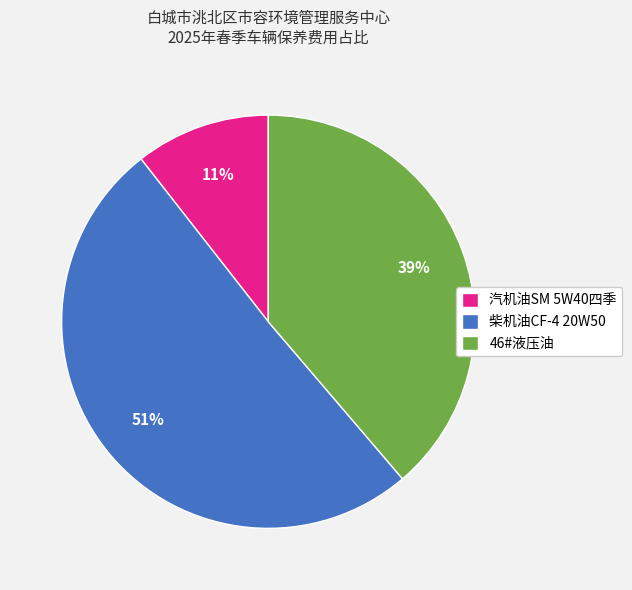

To the nearest percent, what portion does 46#液压油 represent?

39%